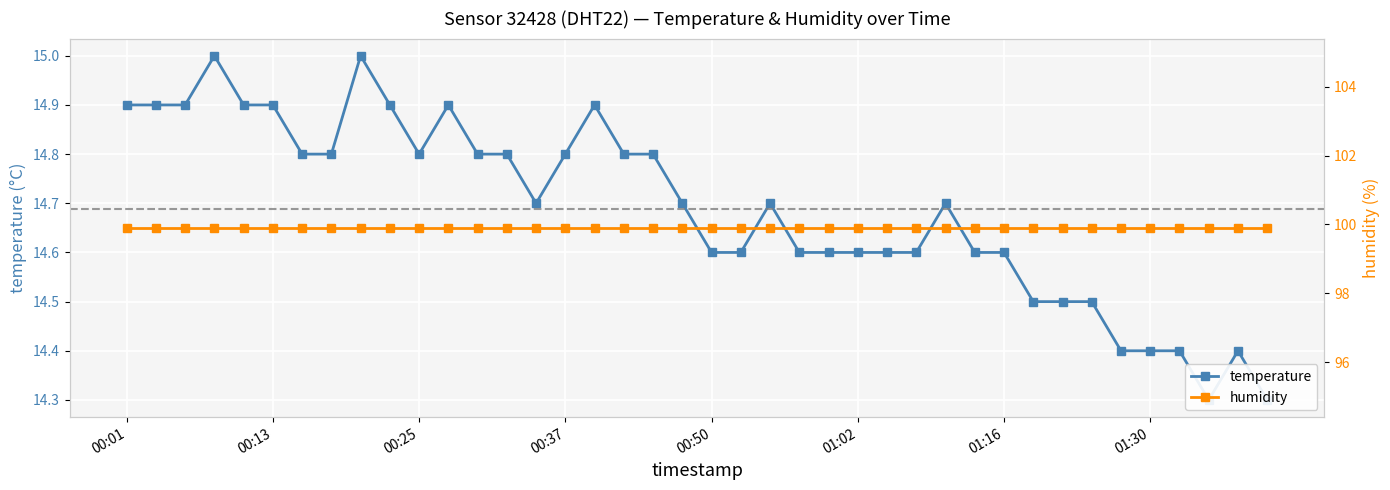

Count the temperature values in the range 14 to 15.

40